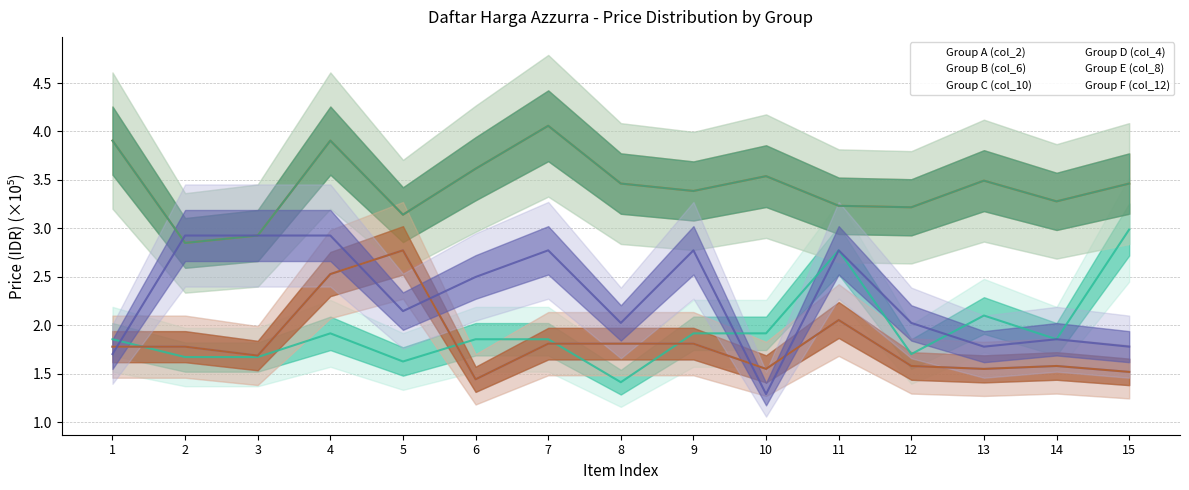

Which series has the largest total across all categories?

Group B (col_6)